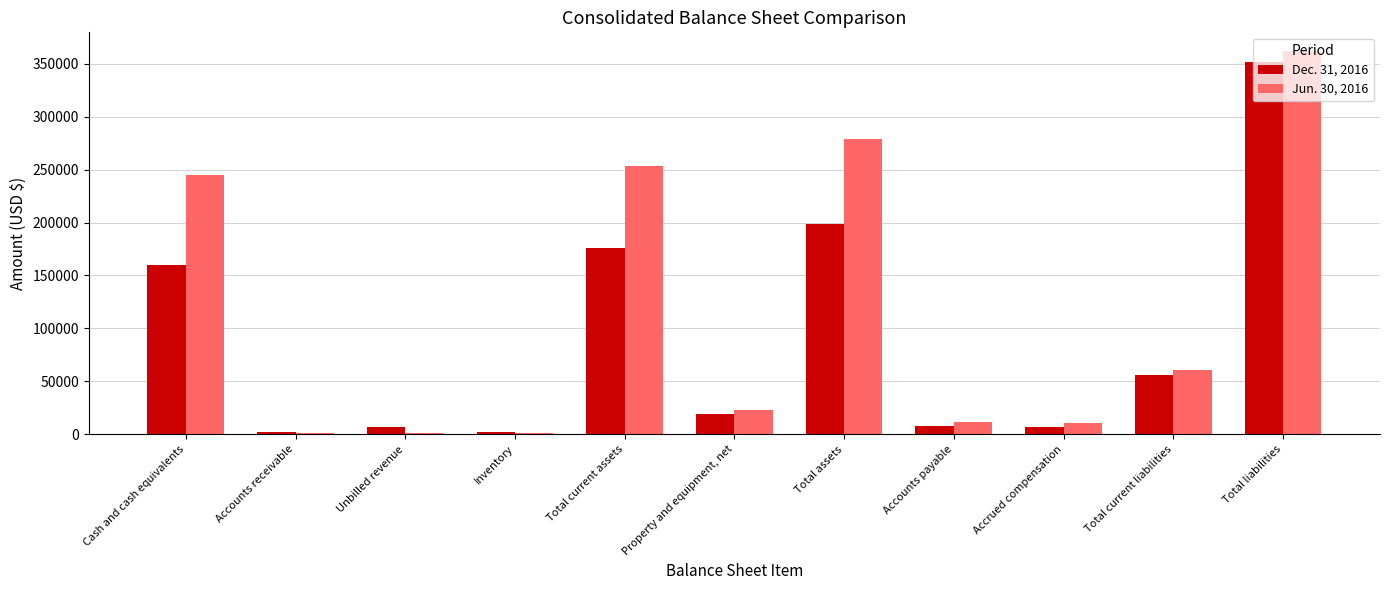

The value of Jun. 30, 2016 at Cash and cash equivalents is 89658. True or false?

False